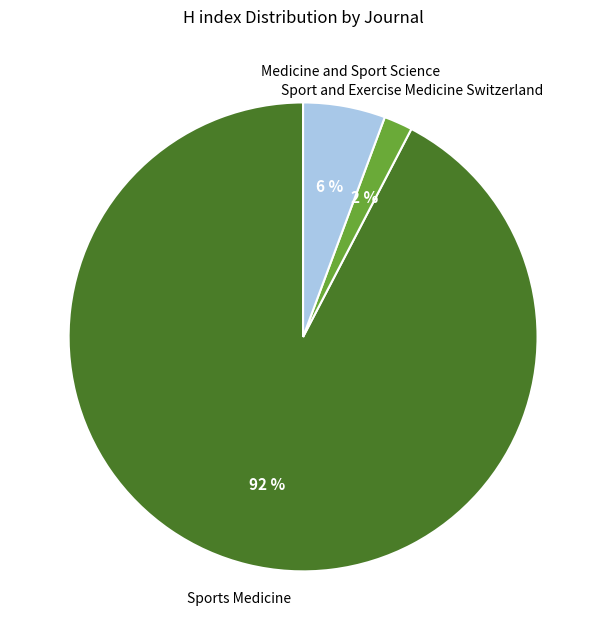

Rank the categories by value from highest to lowest.

Sports Medicine, Medicine and Sport Science, Sport and Exercise Medicine Switzerland